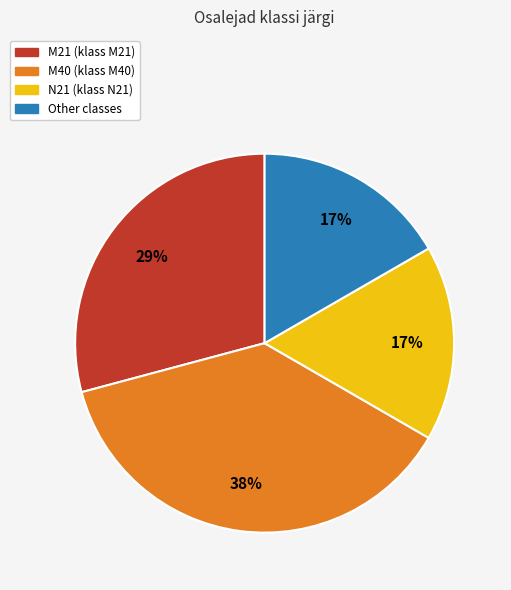

To the nearest percent, what is the difference between the M40 and N21 slice percentages?

21%